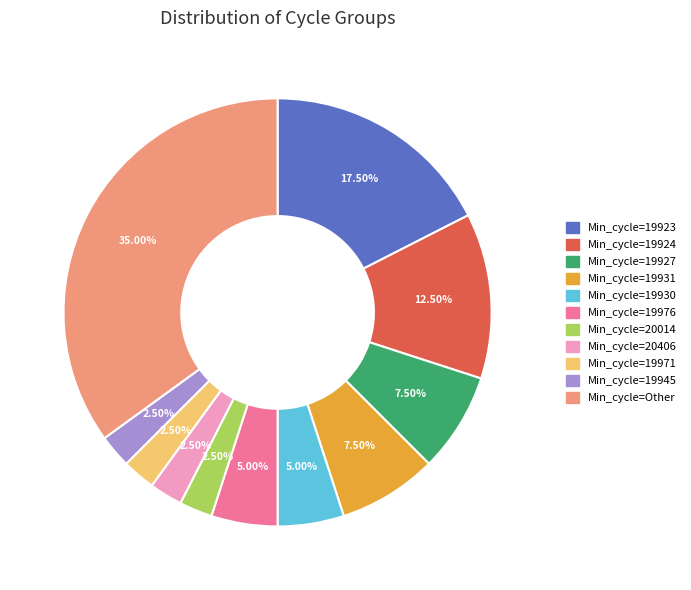

Between Min_cycle=19927 and Min_cycle=19924, which is larger?

Min_cycle=19924